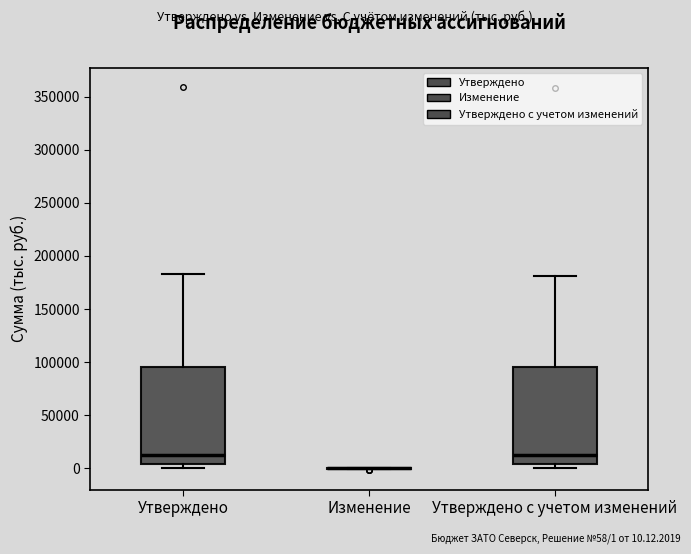

Reading left to right, transcribe this box plot: for each box, give where its median line is, the range the box spans, and where its two whiskers end, as read against the y-axis. The values are not printed on the chart, so give them approximately, as read against the axis.

Утверждено: median 10000, box 5000 to 95000, whiskers 0 to 185000
Изменение: box collapsed to a line at 0, whiskers 0 to 0
Утверждено с учетом изменений: median 10000, box 5000 to 95000, whiskers 0 to 180000